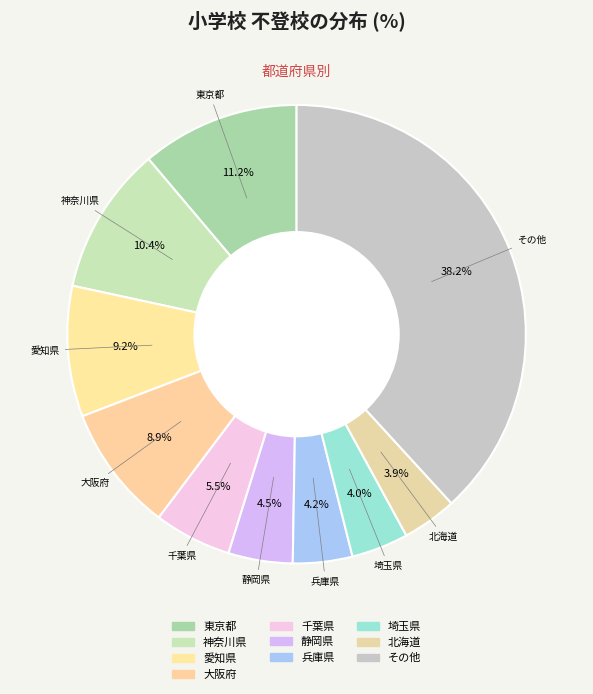

Count the number of slices in the pie.

10